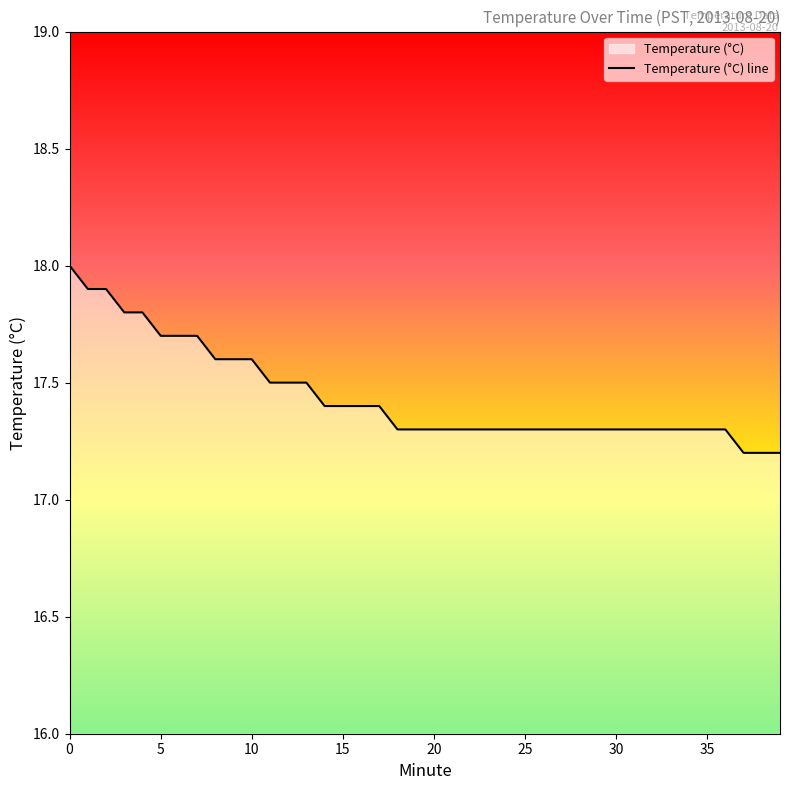

True or false: there are more than 1 points higher than both neighbors.

False